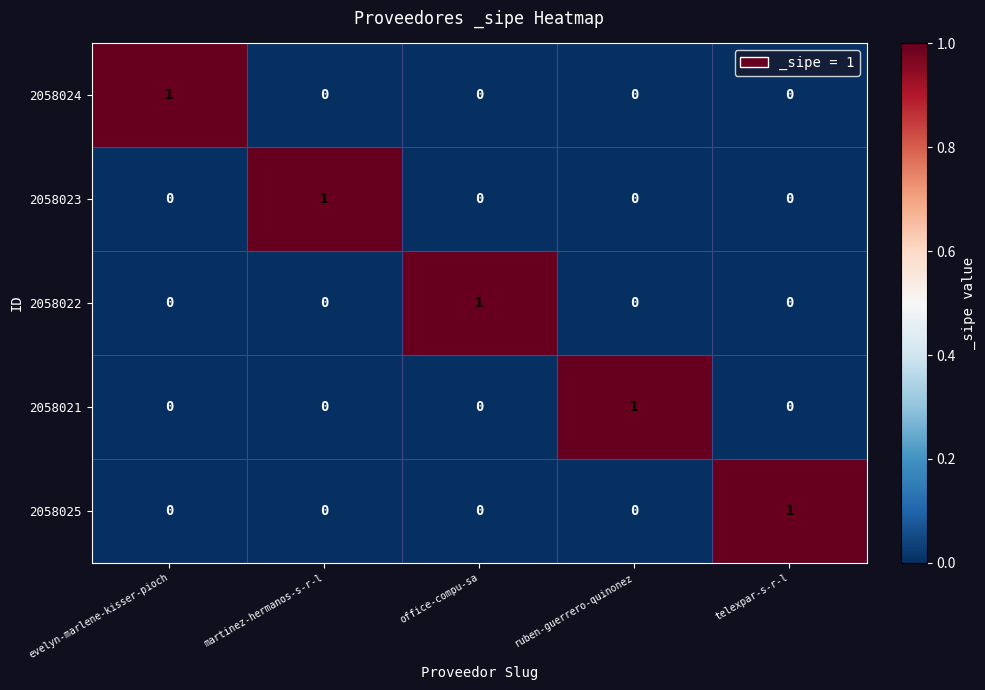

Count the 2058023 values in the range 0 to 1.

5